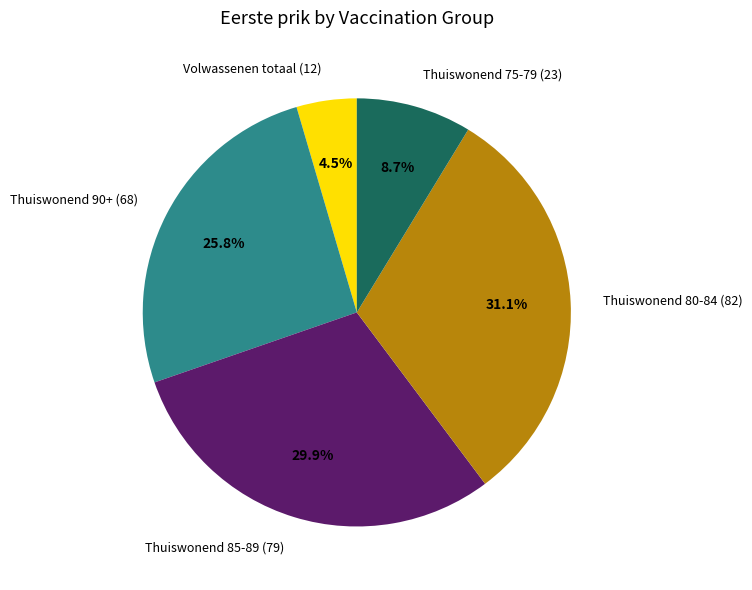

Approximately how many times larger is the value at Thuiswonend 90+ (68) compared to Thuiswonend 85-89 (79)?

0.9